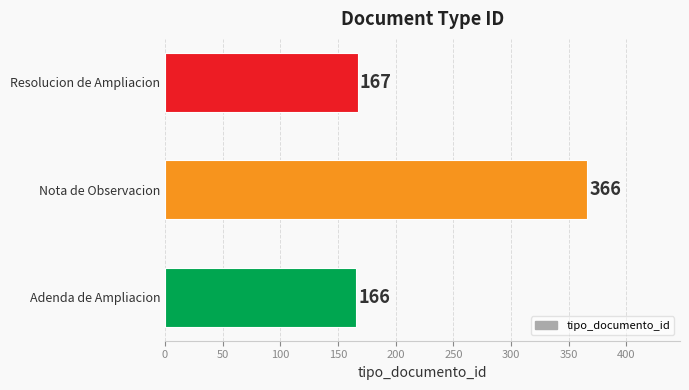

What value does the data have at Nota de Observacion?

366